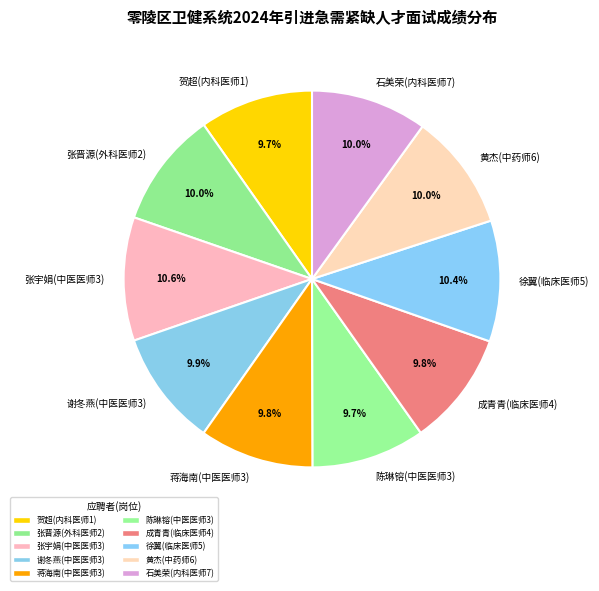

What portion of the pie excludes 张宇娟(中医医师3)?

89.4%